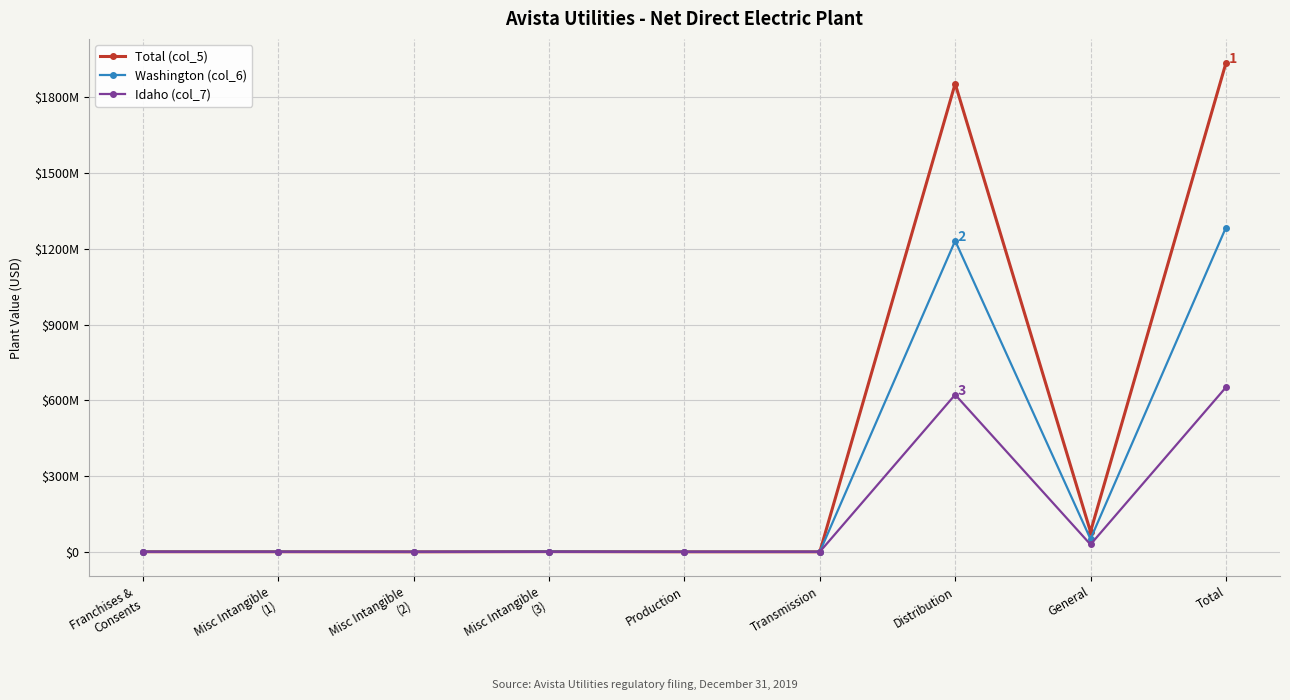

What are all the series names shown in the legend?

Total (col_5), Washington (col_6), Idaho (col_7)